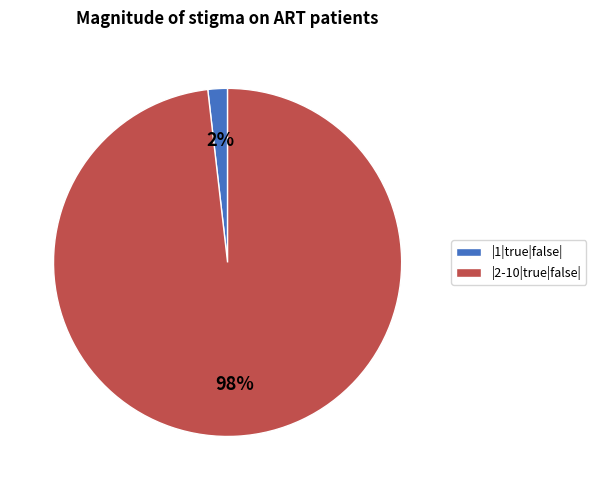

To the nearest percent, what is the average slice percentage?

50%